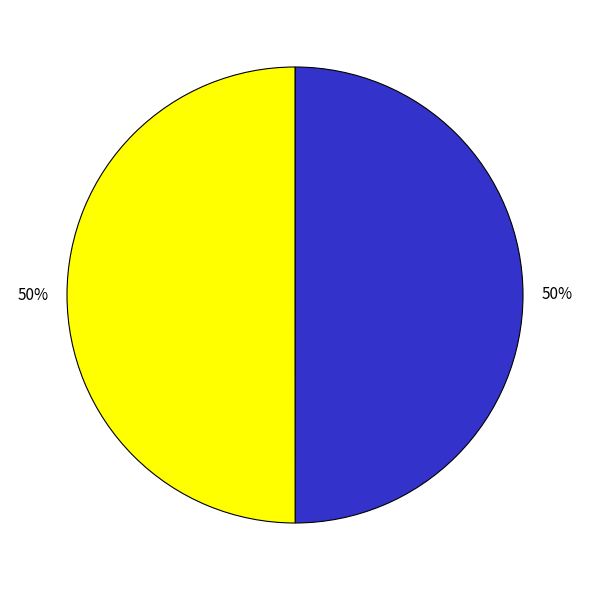

Which slice is the smallest?

1